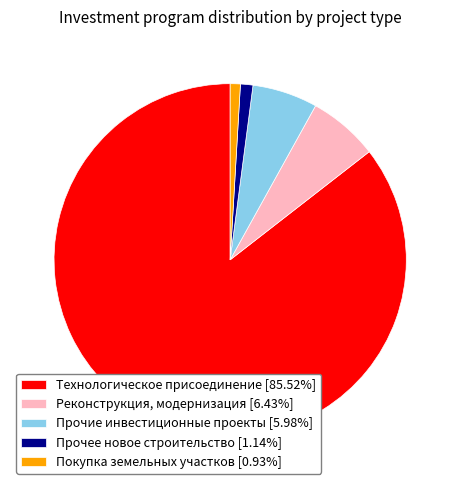

Combined, do Покупка земельных участков and Технологическое присоединение account for over 50%?

Yes